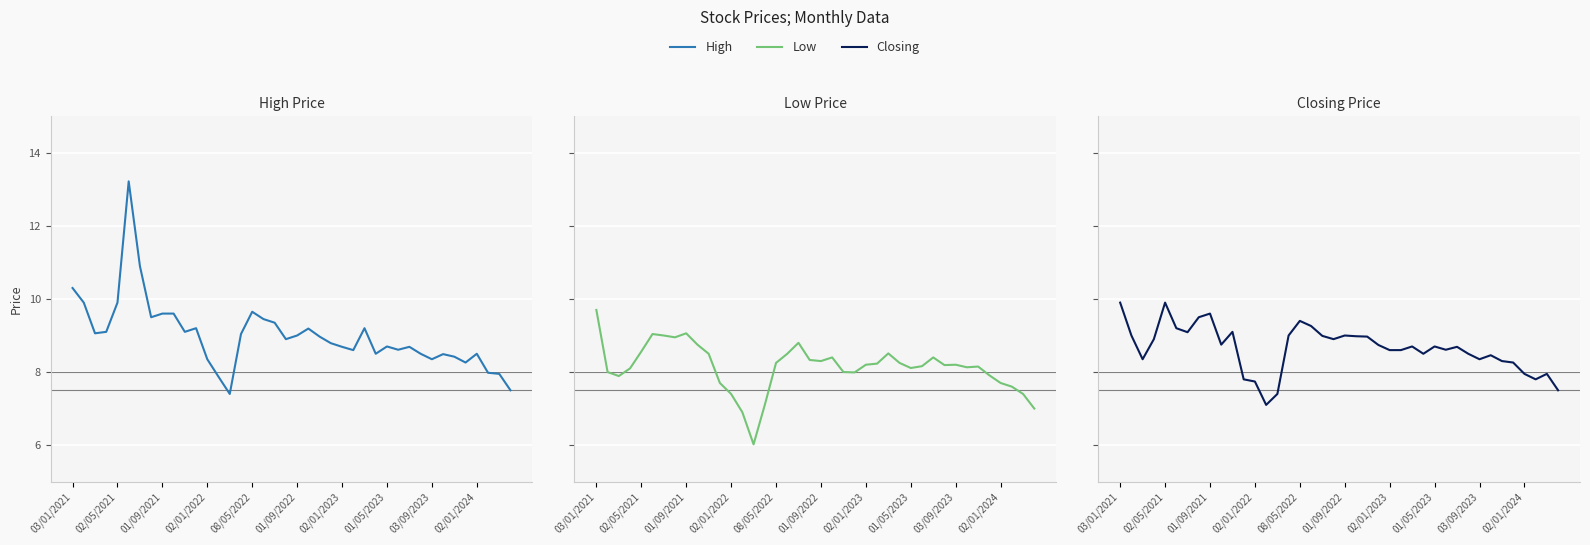

What is the difference between the Closing values at 22 and 12?

1.2